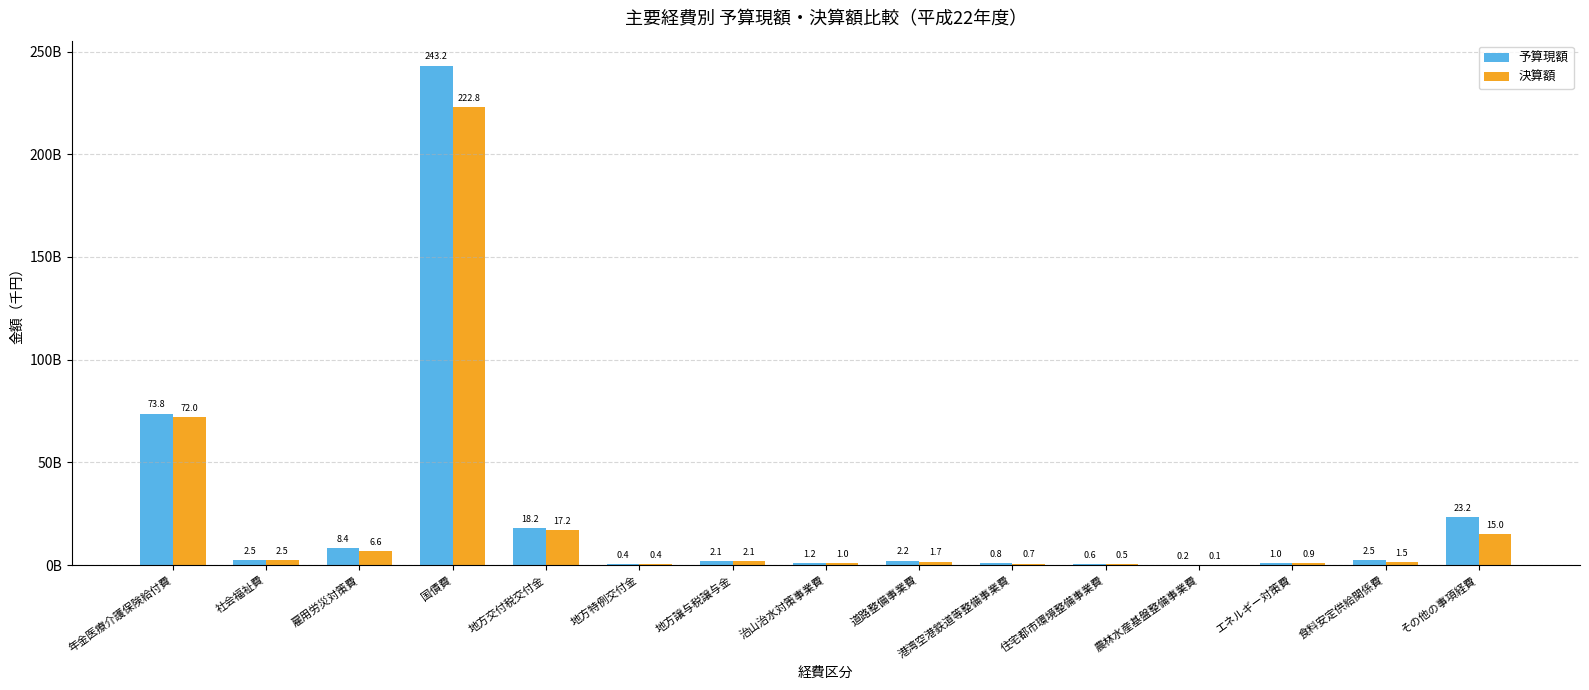

What are all the series names shown in the legend?

予算現額, 決算額